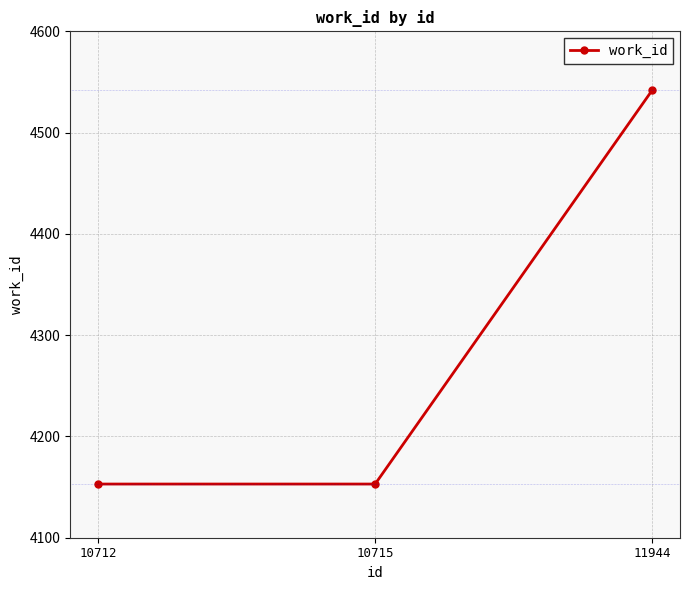

Reading left to right, extract all data points from this chart.

4153	4153	4542